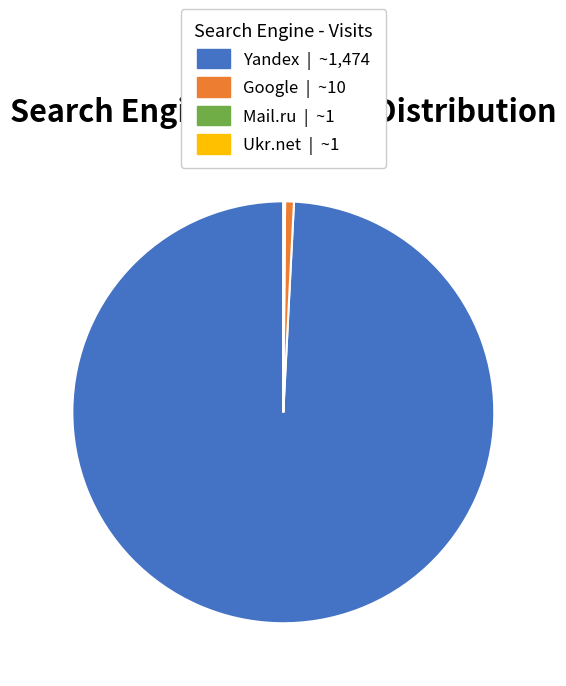

Is there a majority slice in this chart?

Yes